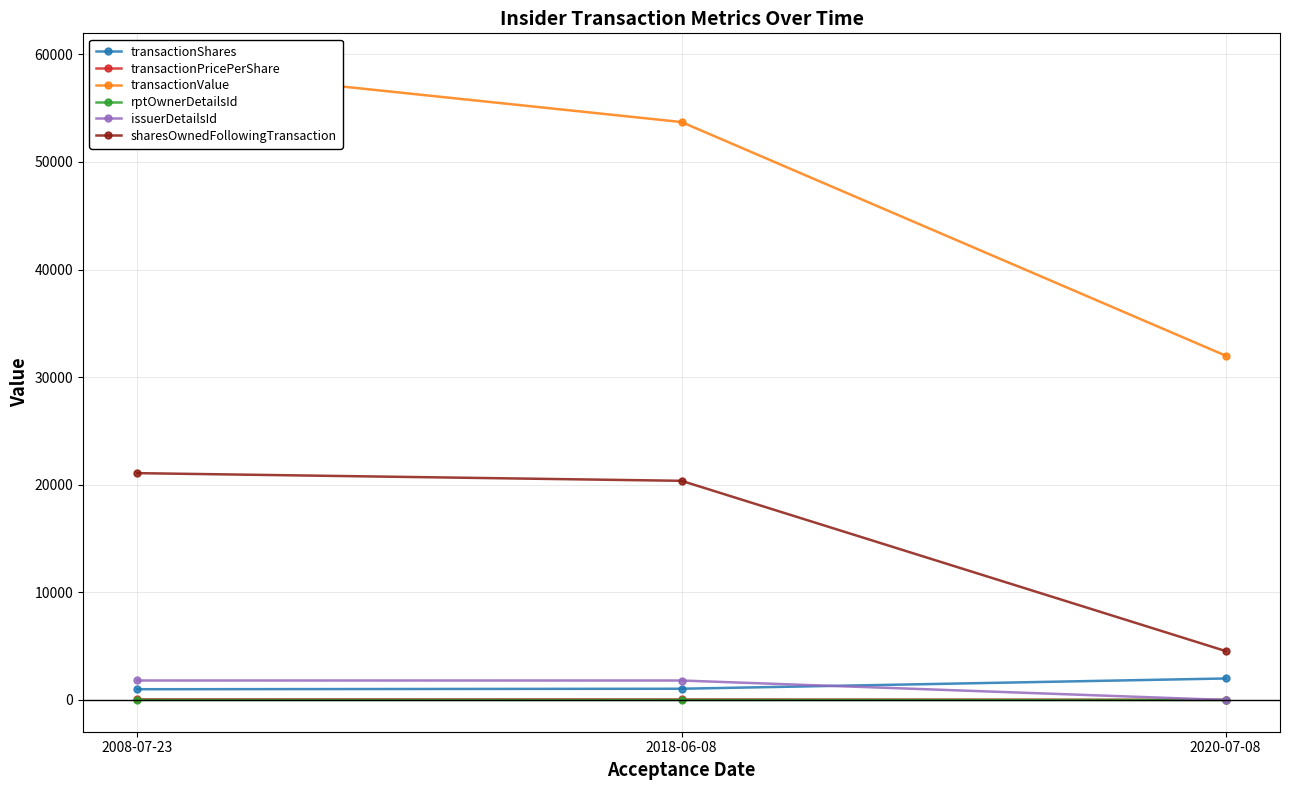

What are all the series names shown in the legend?

transactionShares, transactionPricePerShare, transactionValue, rptOwnerDetailsId, issuerDetailsId, sharesOwnedFollowingTransaction